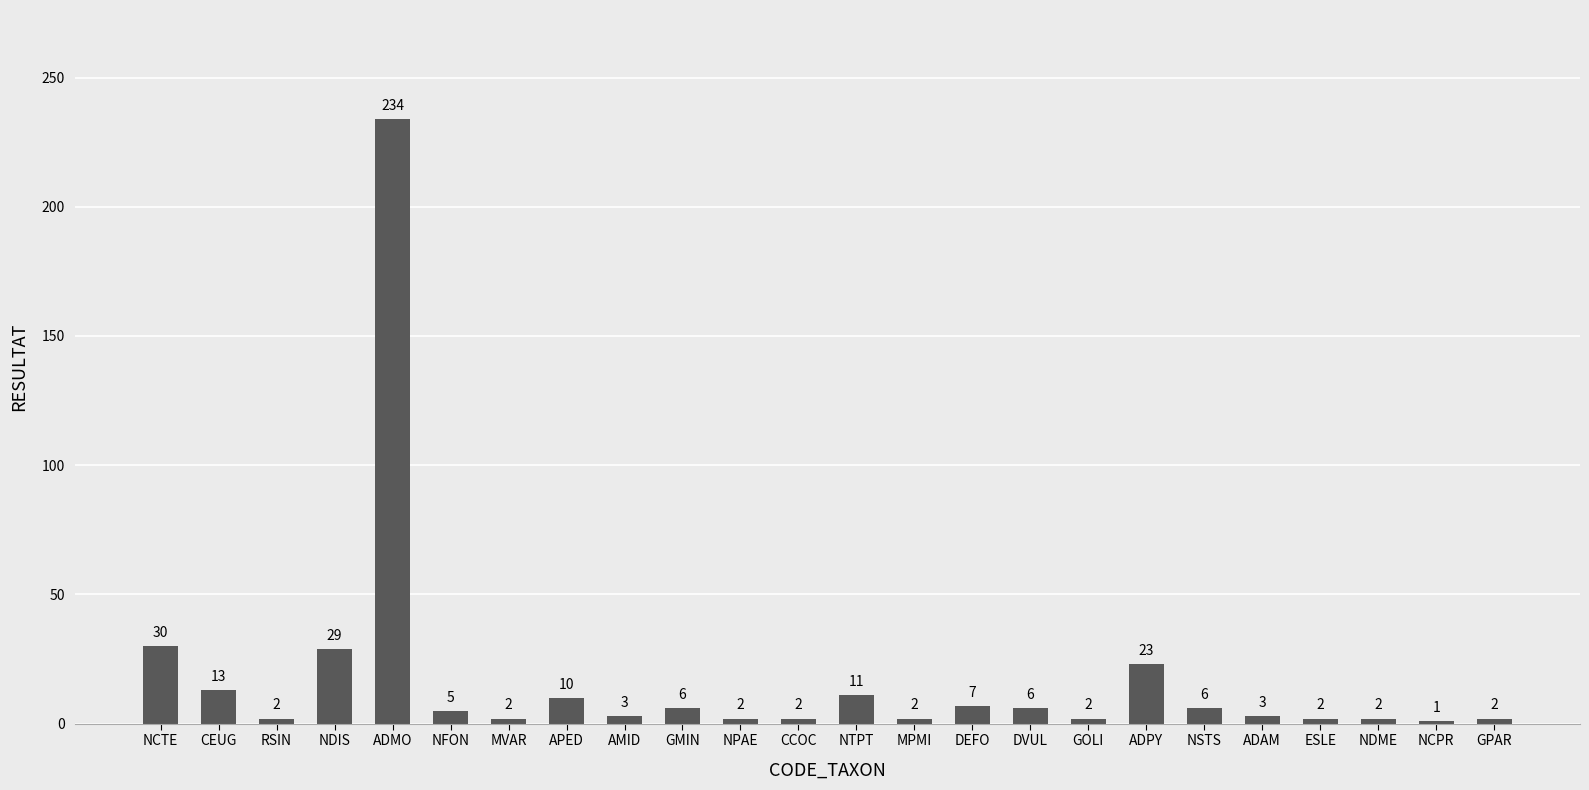

At which category does the chart reach its peak across all series?

ADMO